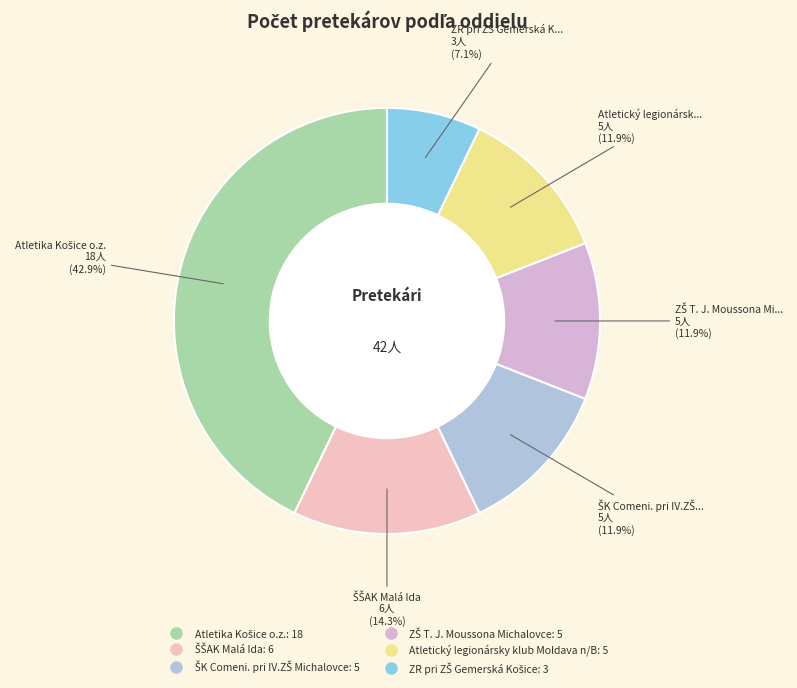

What is the largest slice in the pie chart?

Atletika Košice o.z.